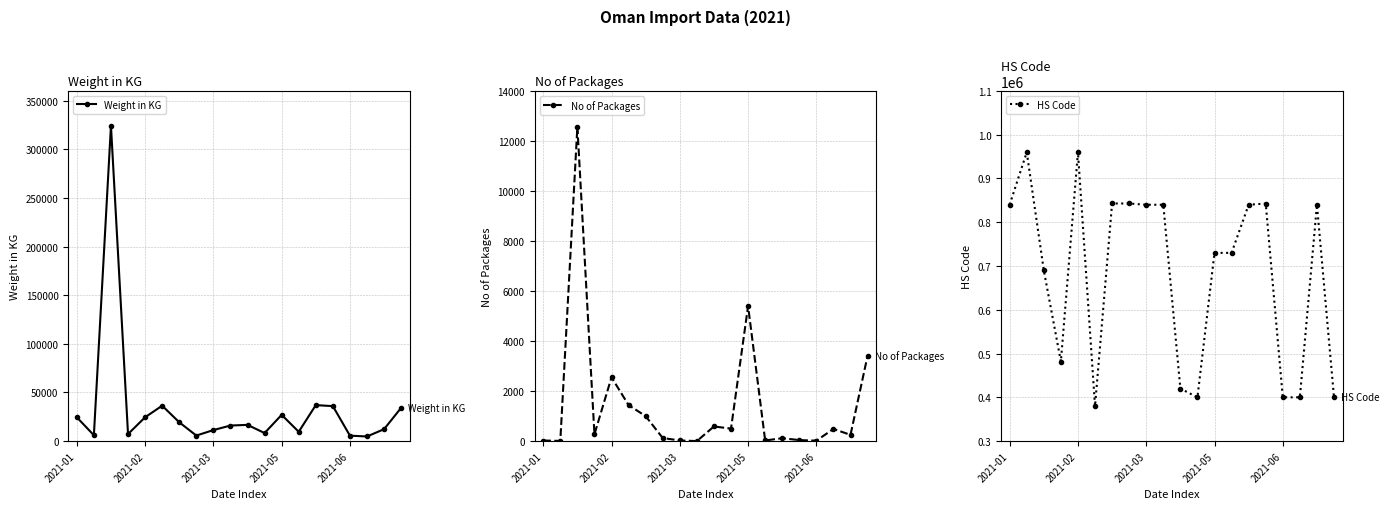

Between 2021-03 and 2021-05, which series saw the biggest shift?

Weight in KG